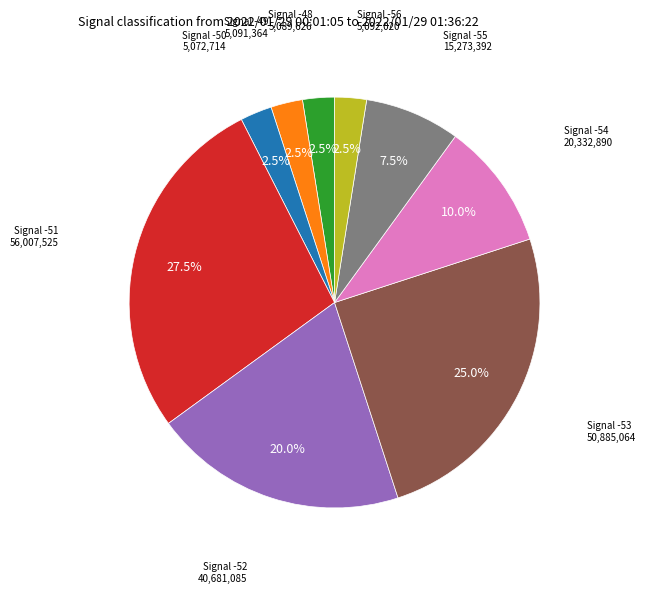

Is there a majority slice in this chart?

No